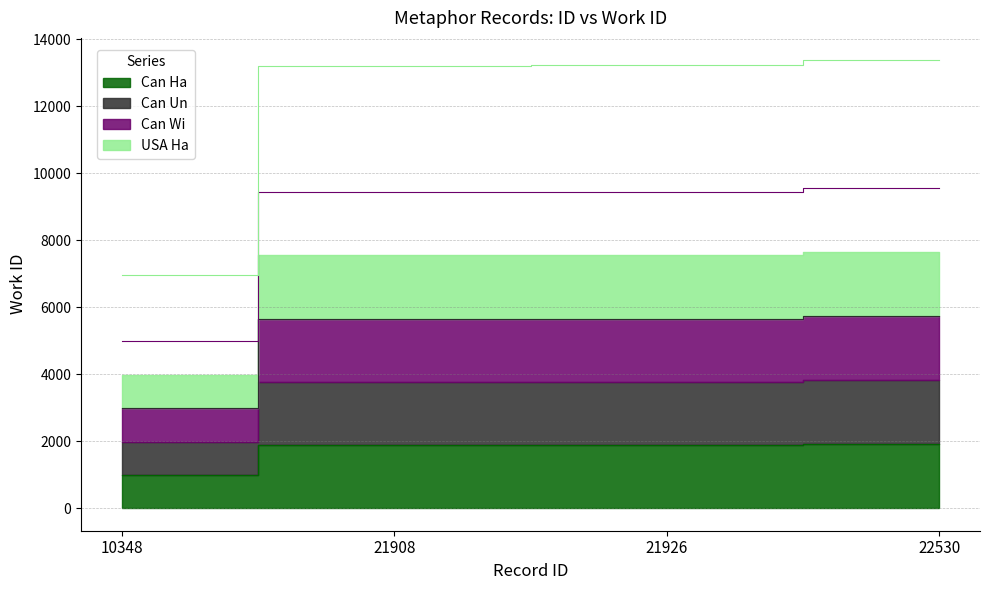

Is it true that the value at 10348 is 372.3?

False